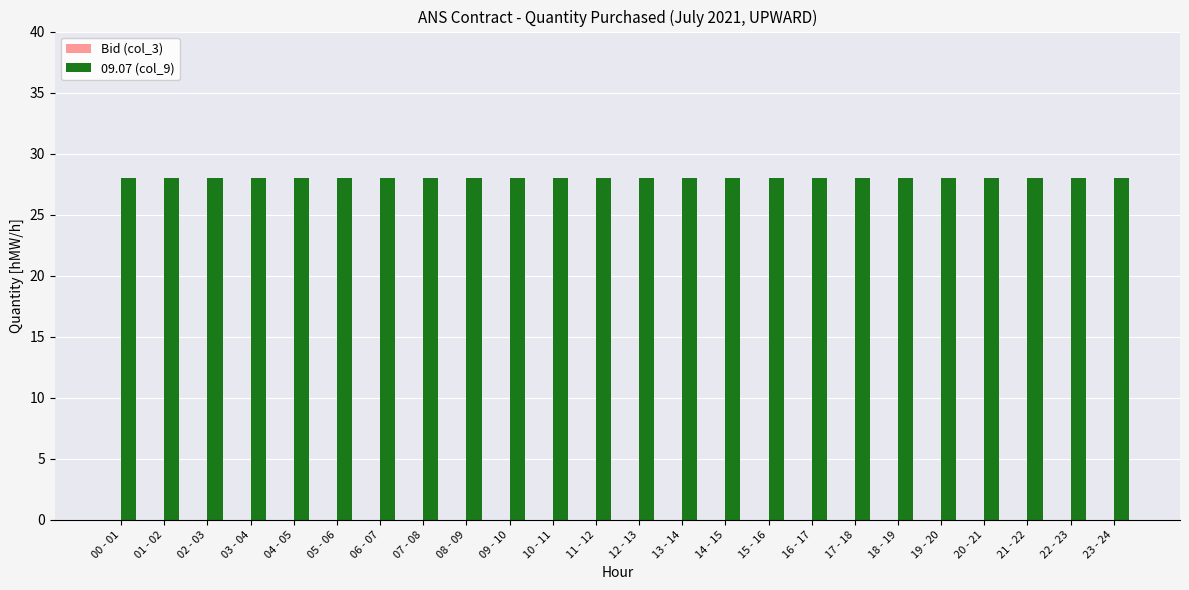

What is the sum of the 09.07 (col_9) values at 15 - 16 and 21 - 22?

56